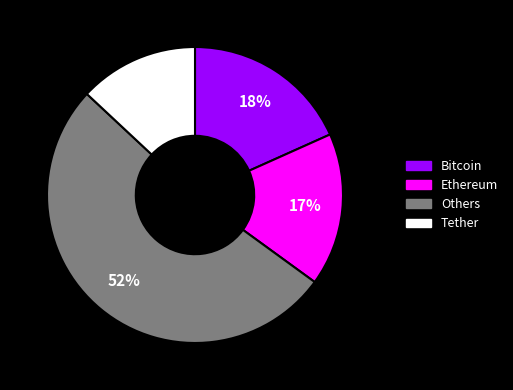

Is there a majority slice in this chart?

Yes